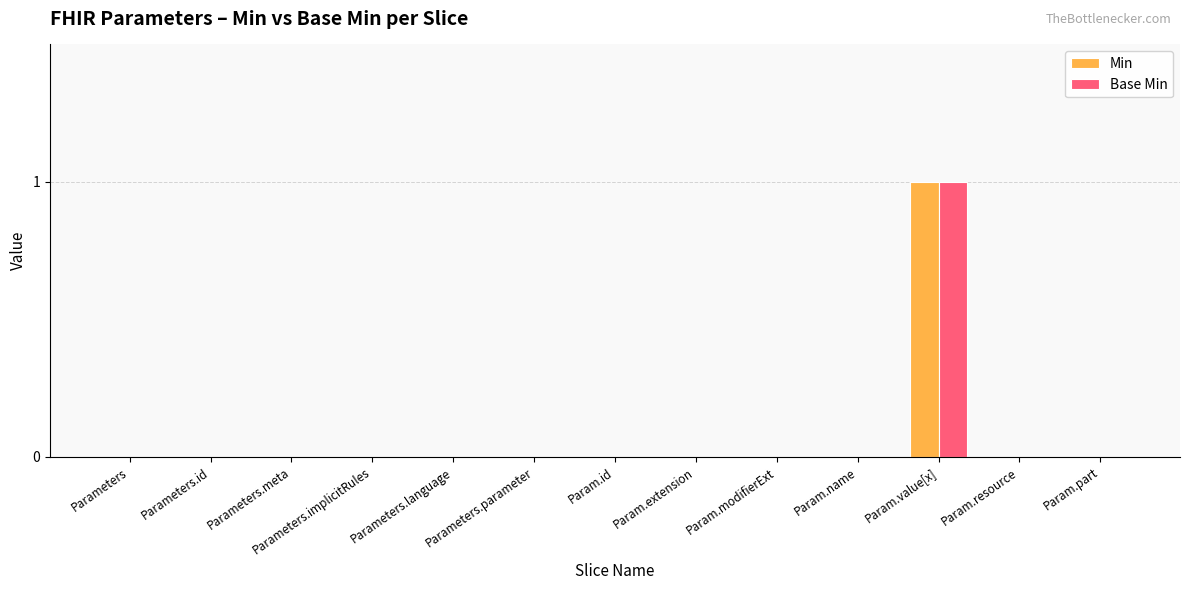

Which category has the highest value in the Base Min series?

Param.value[x]